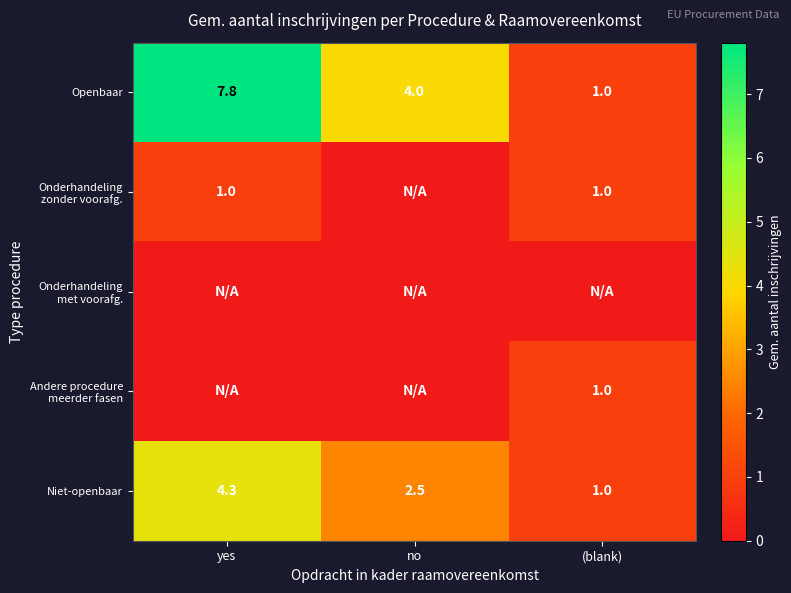

At which category is the sum across all series the highest?

yes